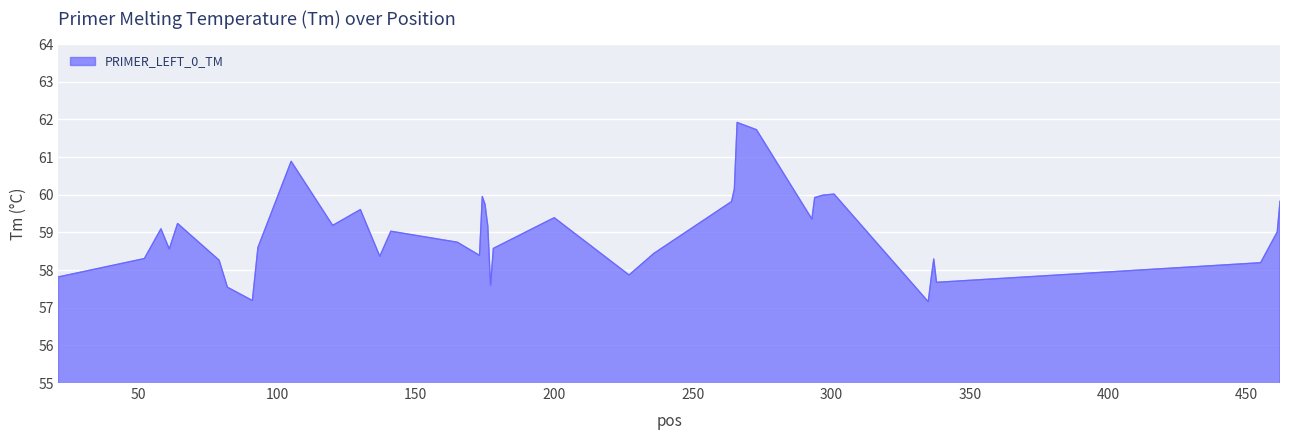

What is the greatest value displayed?

61.9